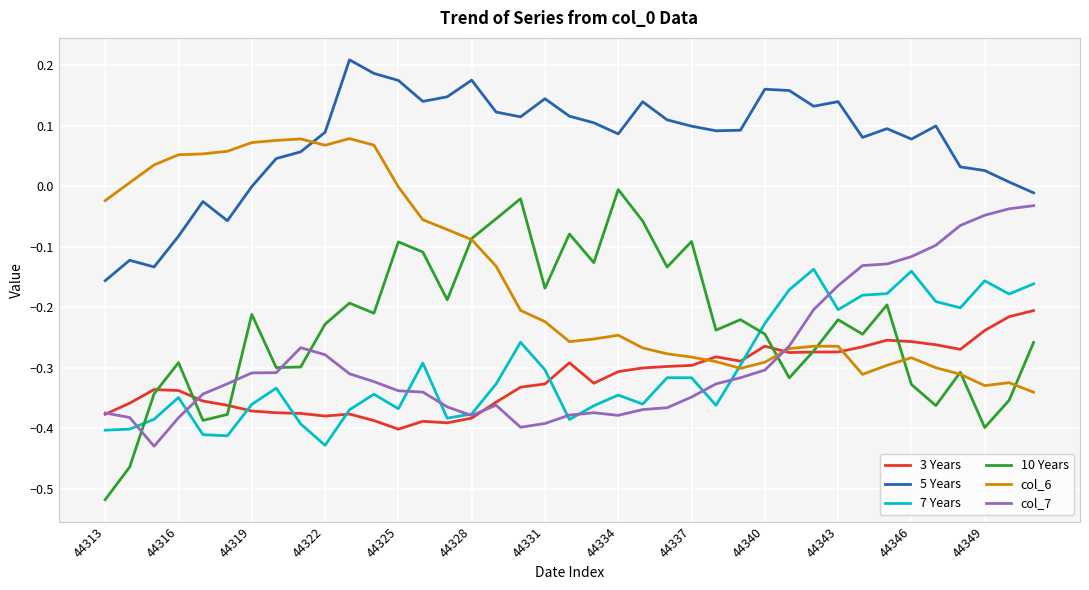

True or false: 5 Years and col_7 intersect in this chart.

False